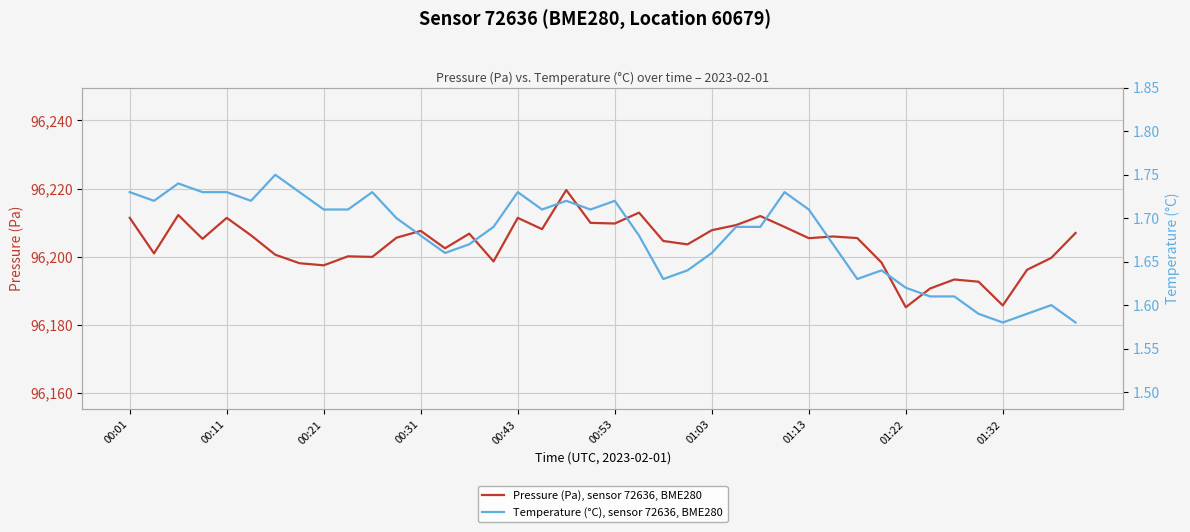

Reading left to right, transcribe all the data shown in this chart.

Pressure (Pa), sensor 72636, BME280: 96211.4	96200.9	96212.2	96205.2	96211.4	96206.2	96200.6	96198.1	96197.4	96200.1	96199.9	96205.6	96207.6	96202.4	96206.8	96198.6	96211.4	96208.1	96219.6	96209.9	96209.7	96212.9	96204.6	96203.6	96207.8	96209.2	96211.9	96208.7	96205.4	96205.9	96205.4	96198.2	96185.1	96190.6	96193.3	96192.6	96185.7	96196.1	96199.6	96206.9
Temperature (°C), sensor 72636, BME280: 1.7	1.7	1.7	1.7	1.7	1.7	1.8	1.7	1.7	1.7	1.7	1.7	1.7	1.7	1.7	1.7	1.7	1.7	1.7	1.7	1.7	1.7	1.6	1.6	1.7	1.7	1.7	1.7	1.7	1.7	1.6	1.6	1.6	1.6	1.6	1.6	1.6	1.6	1.6	1.6